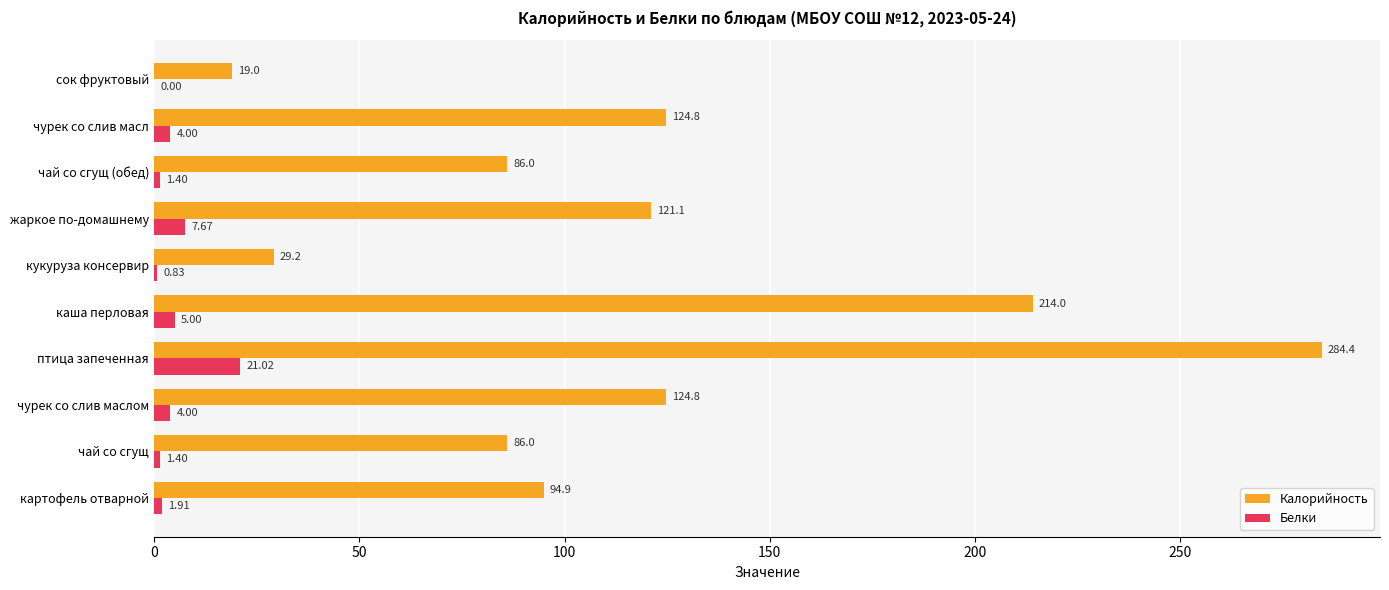

What are all the series names shown in the legend?

Калорийность, Белки